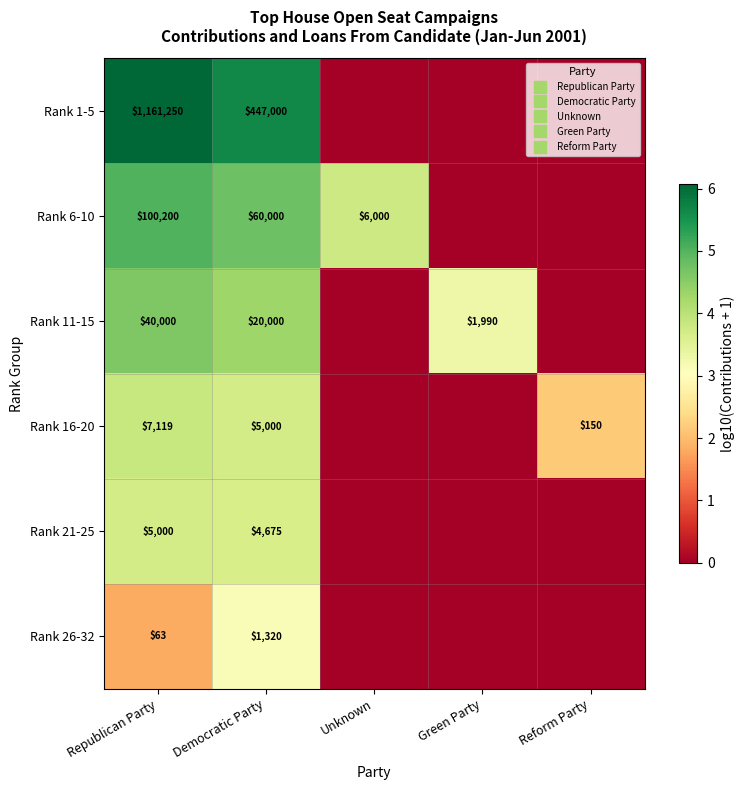

How many values in the Rank 6-10 series exceed 3?

3